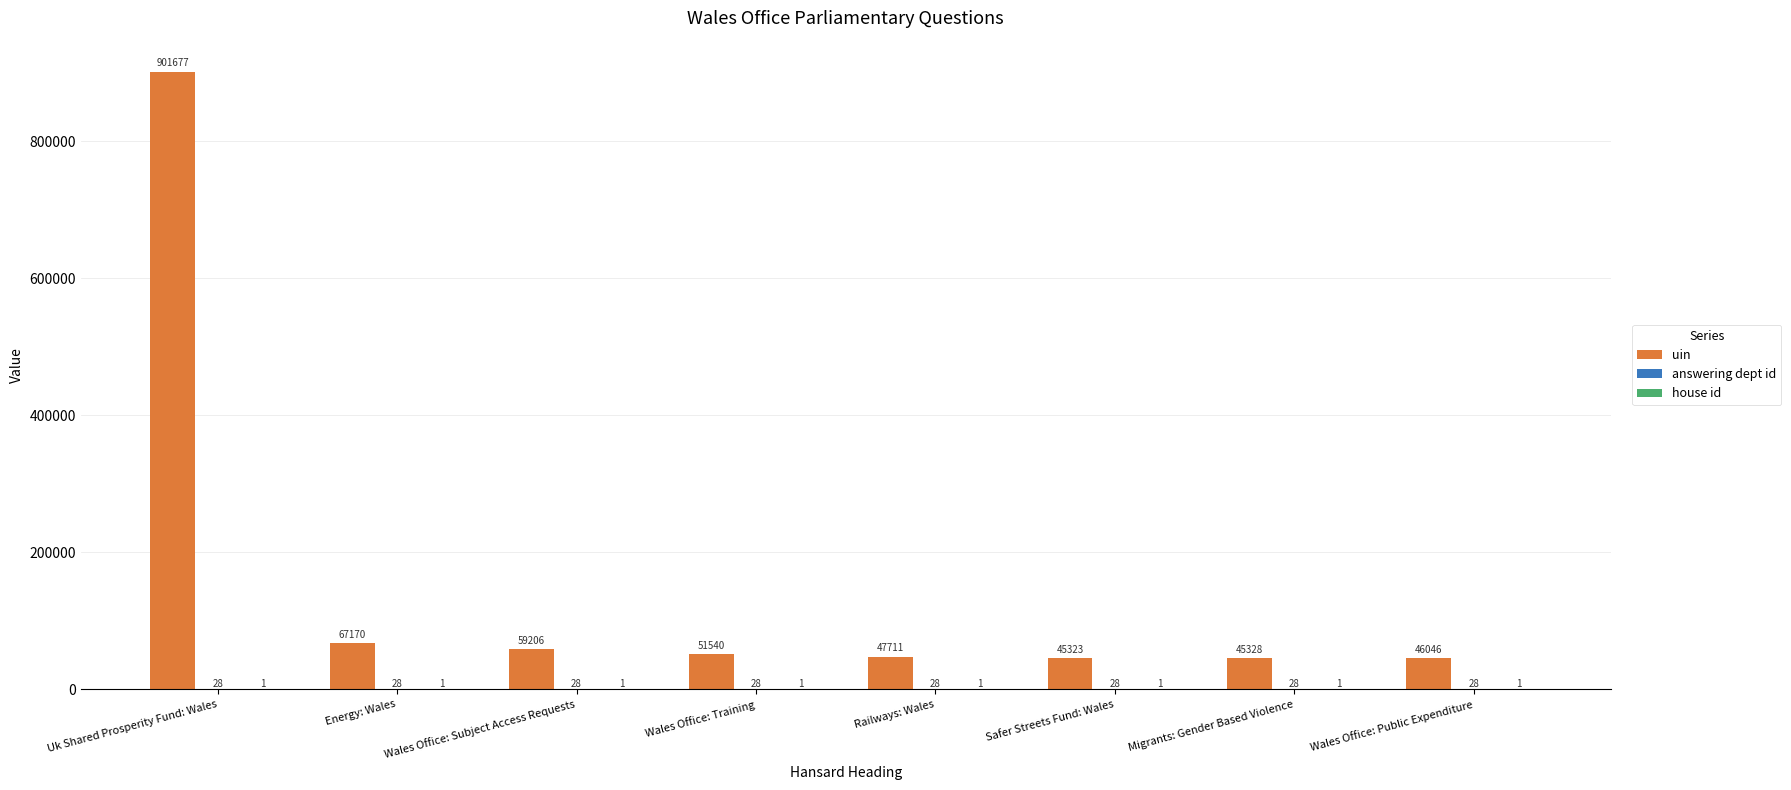

Count the number of categories in the chart.

8